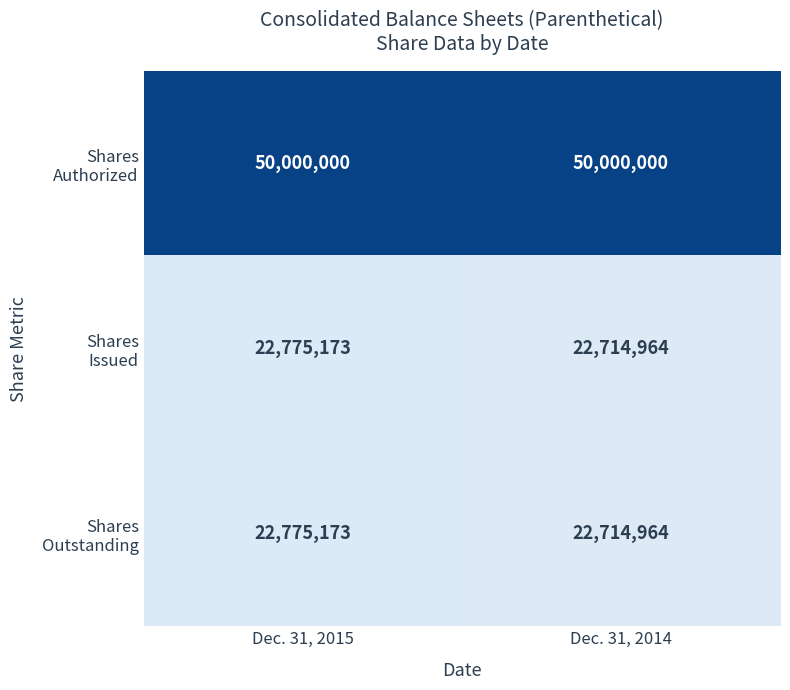

What is the minimum value shown in the chart?

22714964